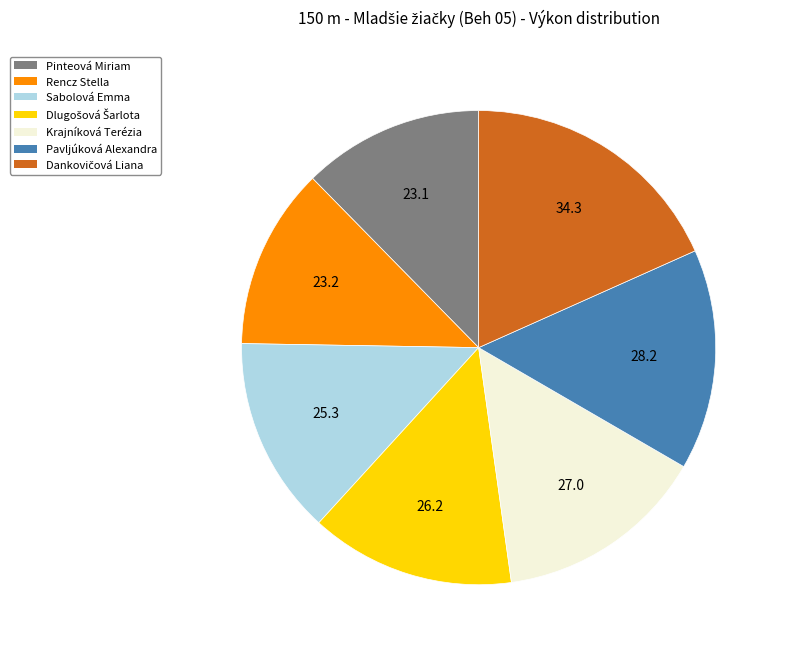

The Rencz Stella slice represents 12% of the pie. True or false?

True